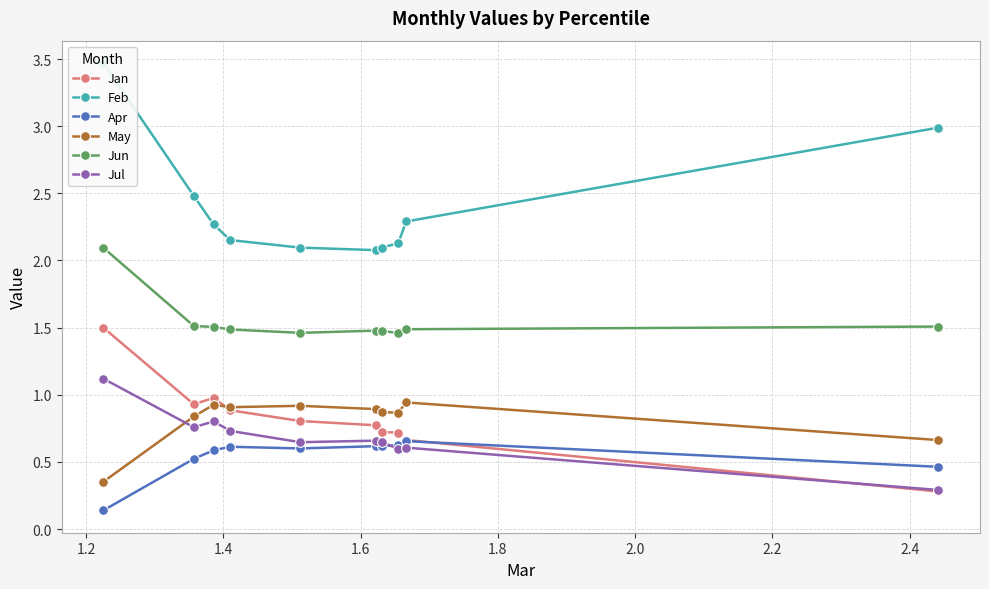

True or false: Jun and May cross at least once.

False